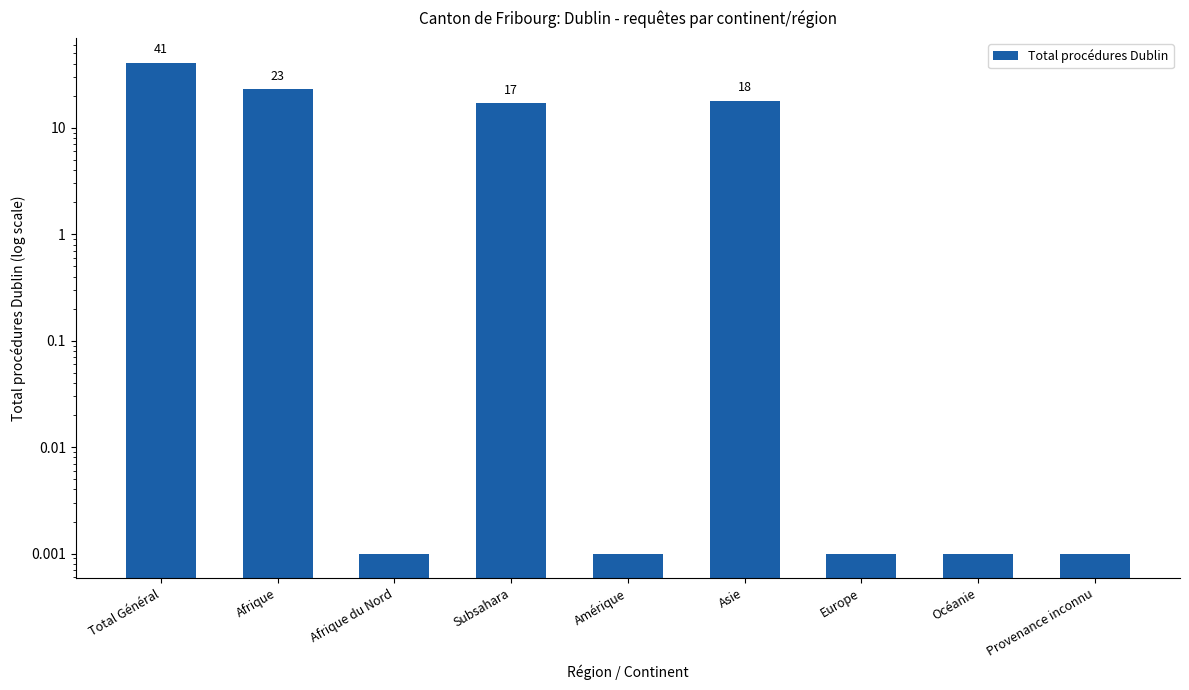

What position from the left is Europe?

7